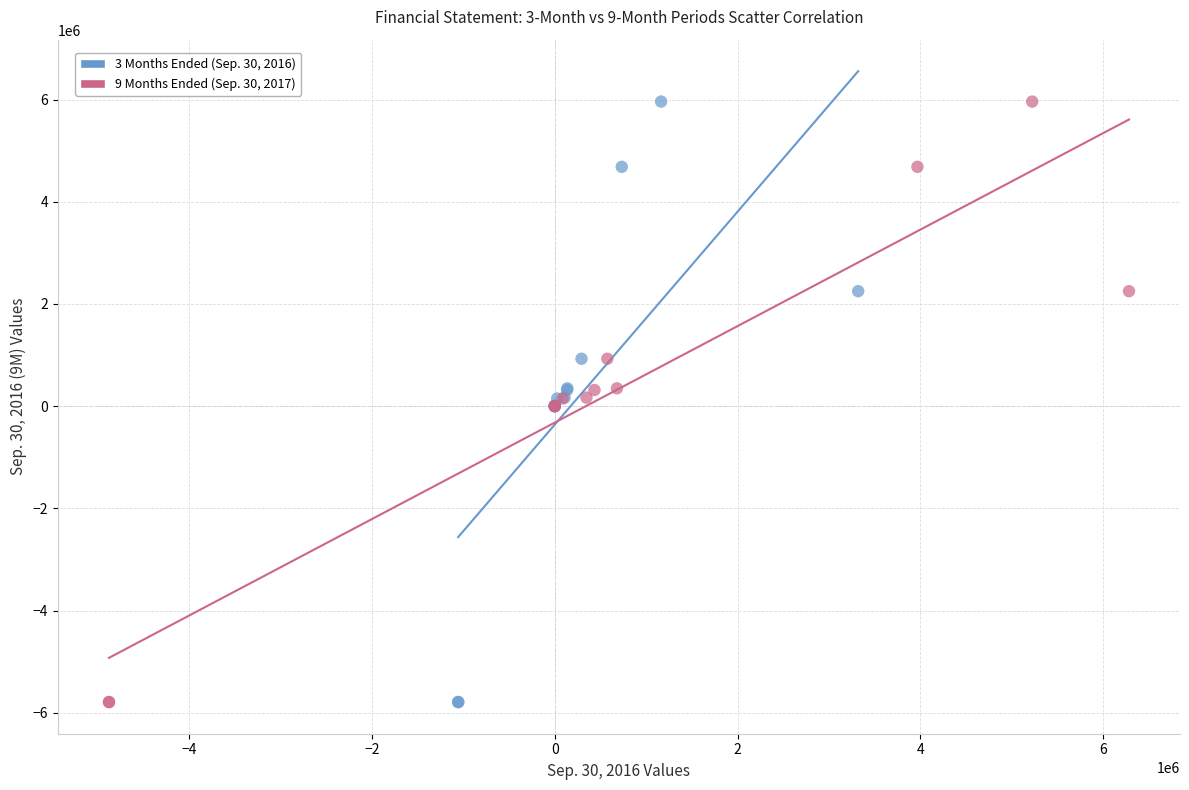

What are all the series names shown in the legend?

3 Months Ended (Sep. 30, 2016), 9 Months Ended (Sep. 30, 2017)